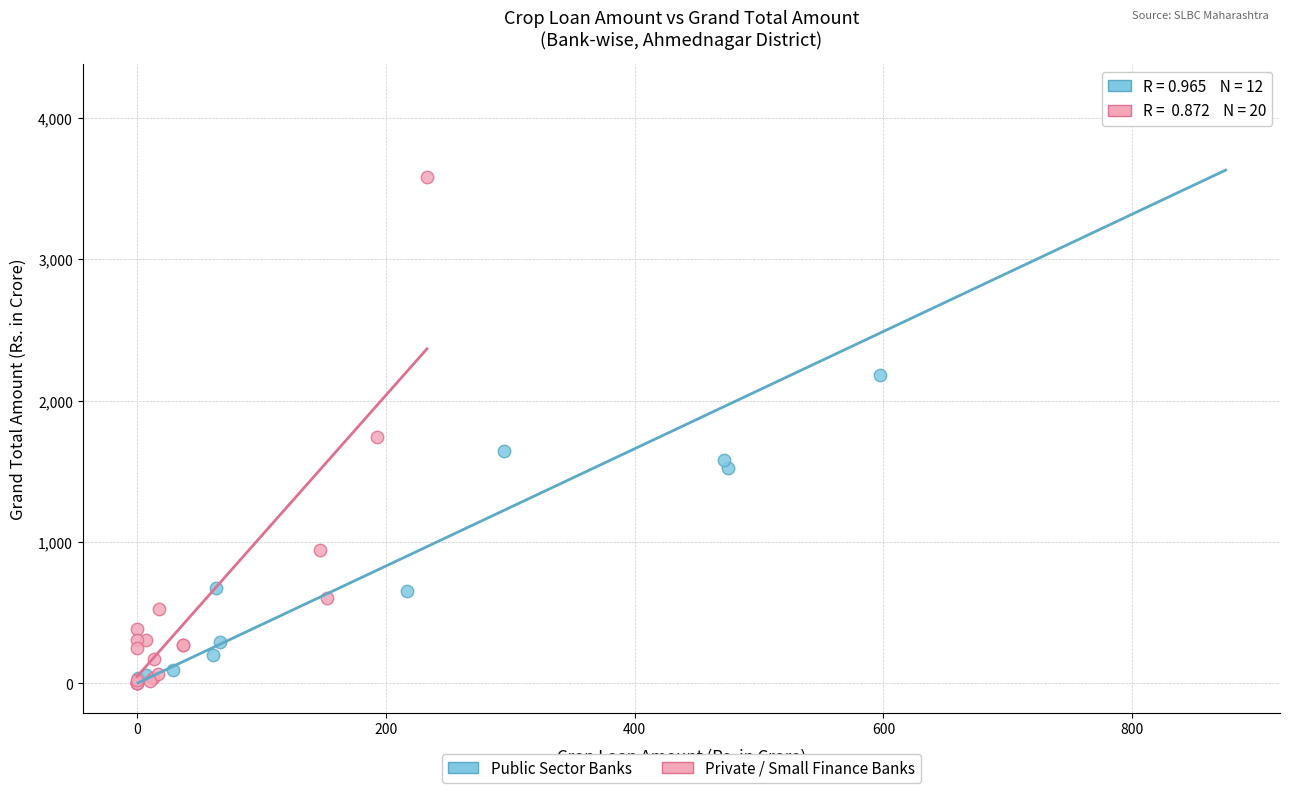

What are all the series names shown in the legend?

Public Sector Banks, Private / Small Finance Banks